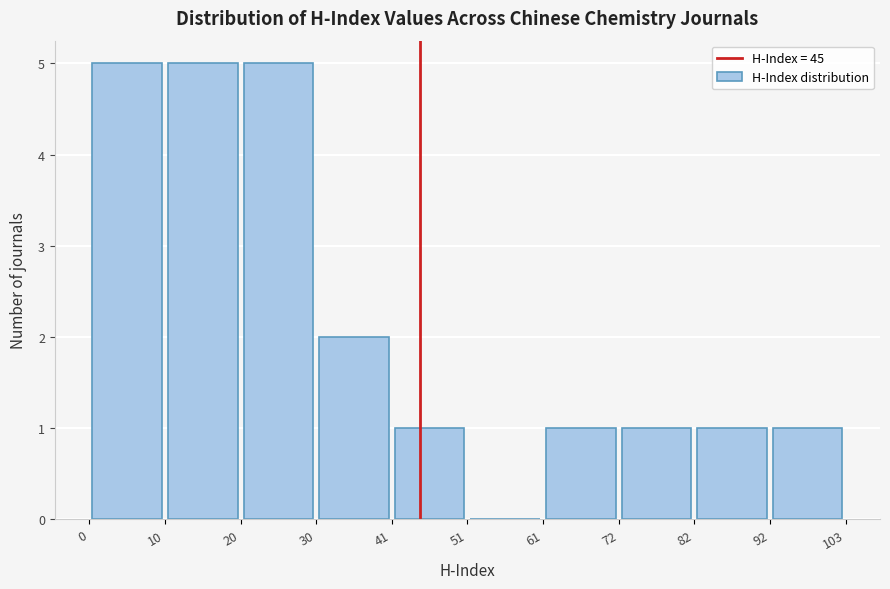

Reading left to right, transcribe this chart: for each bar, give the range it covers on the x-axis and its height. The values are not printed on the chart, so give them approximately, as read against the axis.

0 to 10: 5
10 to 20: 5
20 to 30: 5
30 to 41: 2
41 to 51: 1
51 to 61: 0
61 to 72: 1
72 to 82: 1
82 to 92: 1
92 to 103: 1